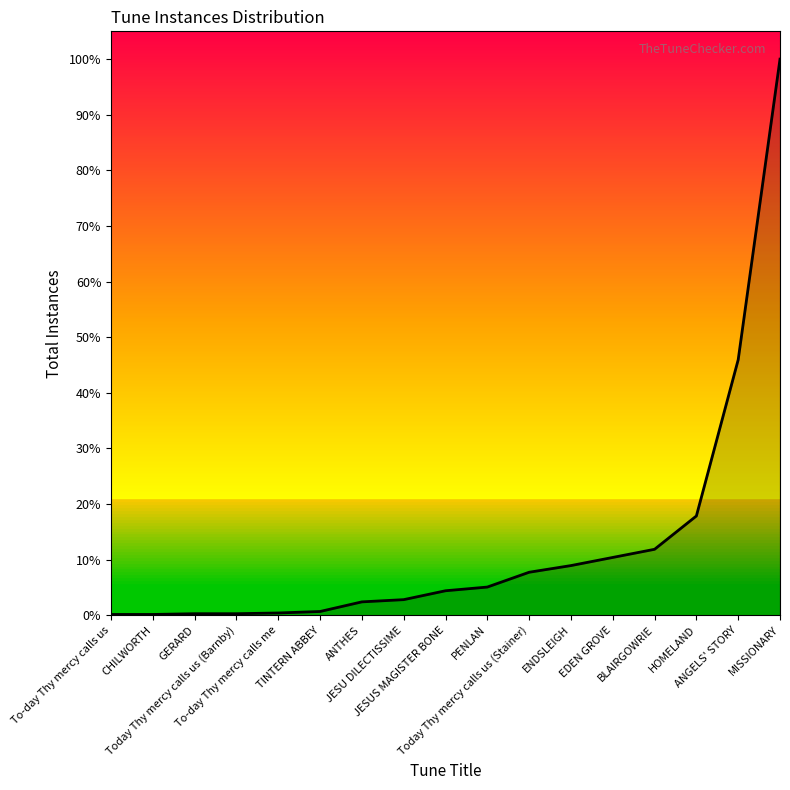

True or false: there are more than 2 points higher than both neighbors.

False